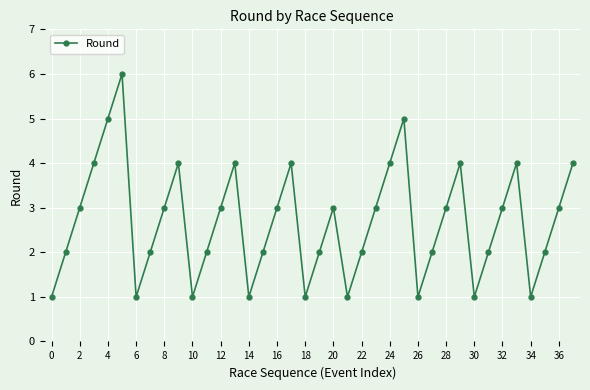

True or false: there are more than 2 points higher than both neighbors.

True